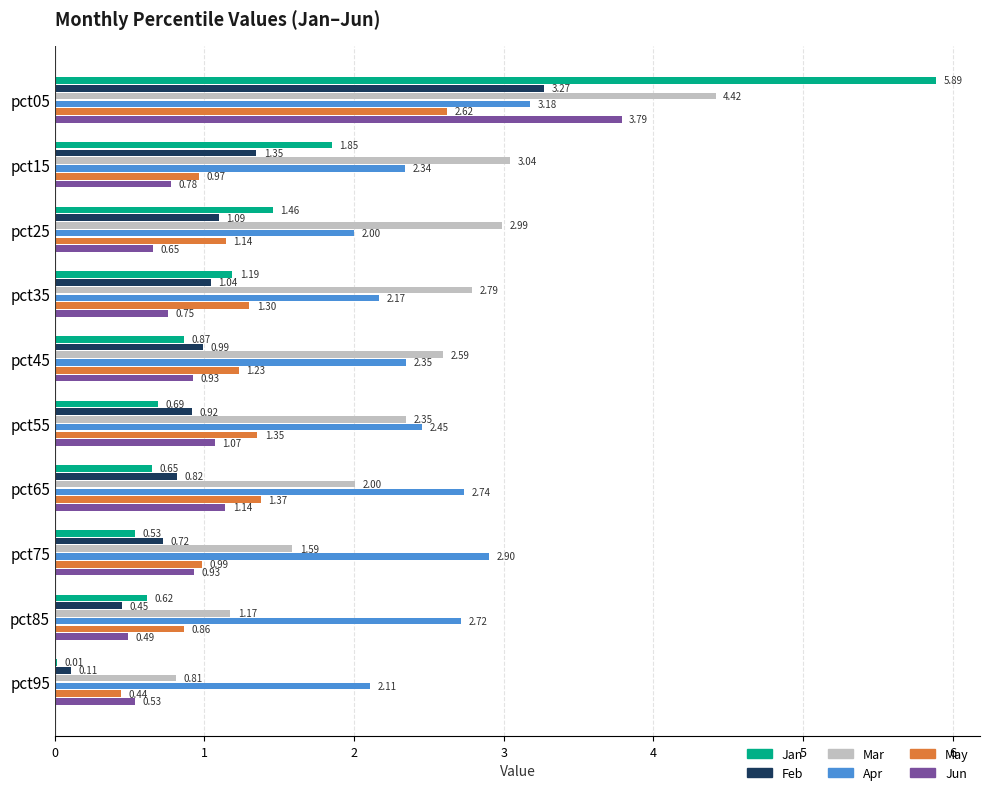

At which category is the sum across all series the highest?

pct05